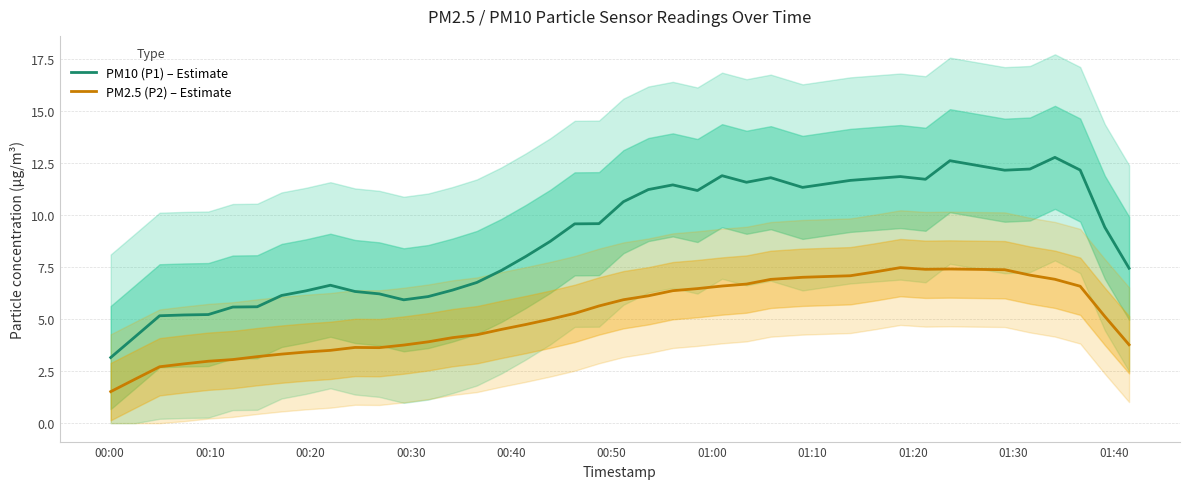

True or false: PM10 (P1) – Estimate and PM2.5 (P2) – Estimate cross at least once.

False